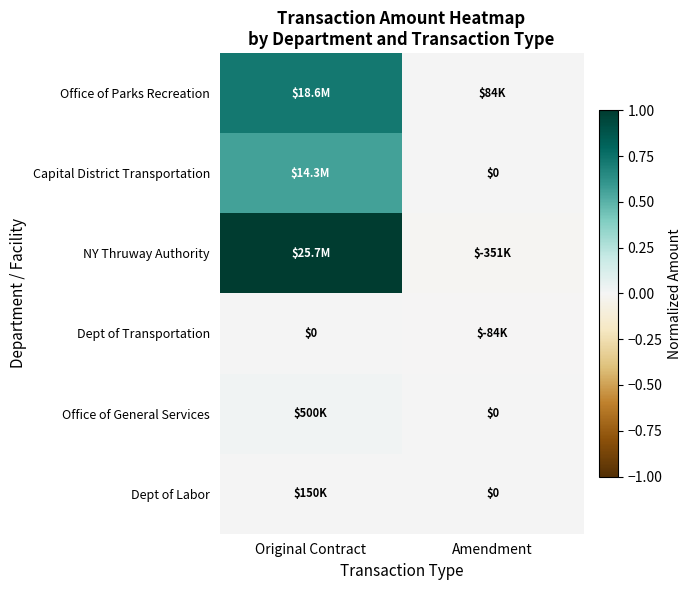

At which label does NY Thruway Authority reach its minimum?

Amendment